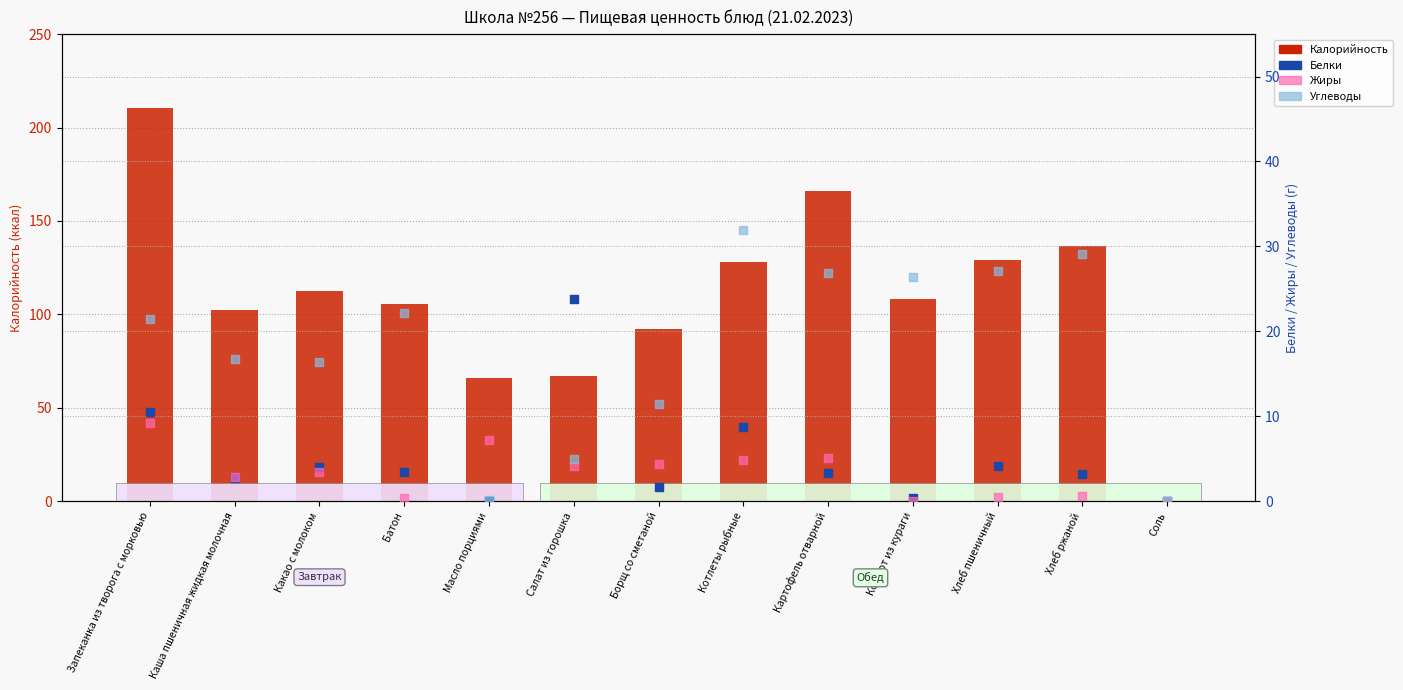

Which series has the largest Y range (max minus min)?

Калорийность